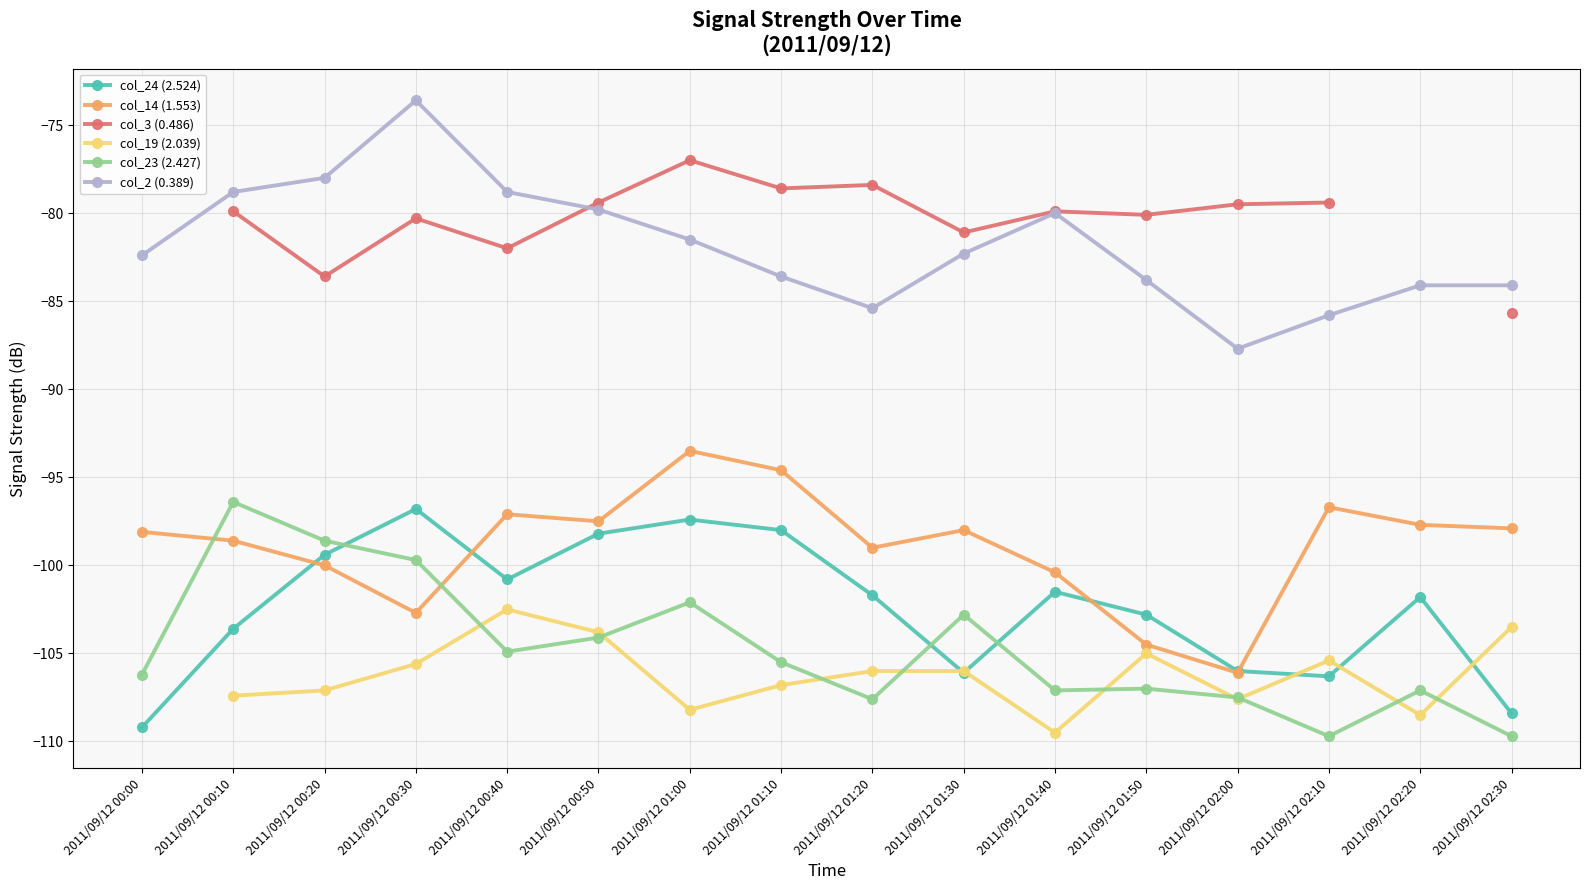

How many times do col_3 (0.486) and col_2 (0.389) cross each other?

1